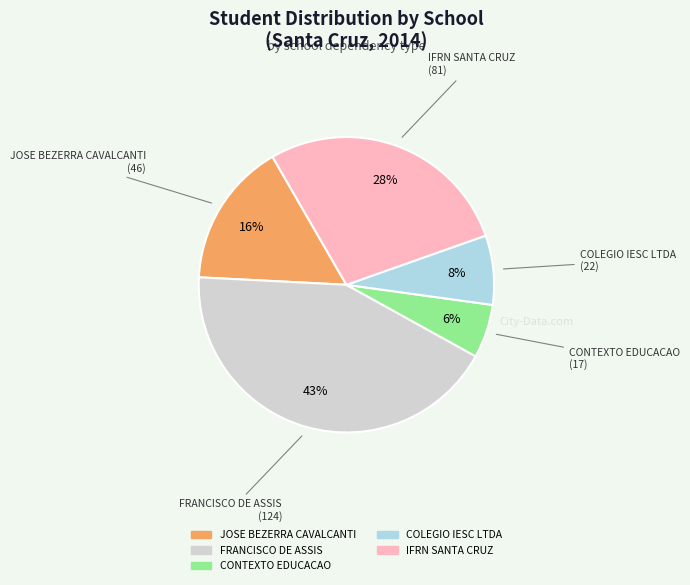

To the nearest percent, what portion does FRANCISCO DE ASSIS represent?

43%